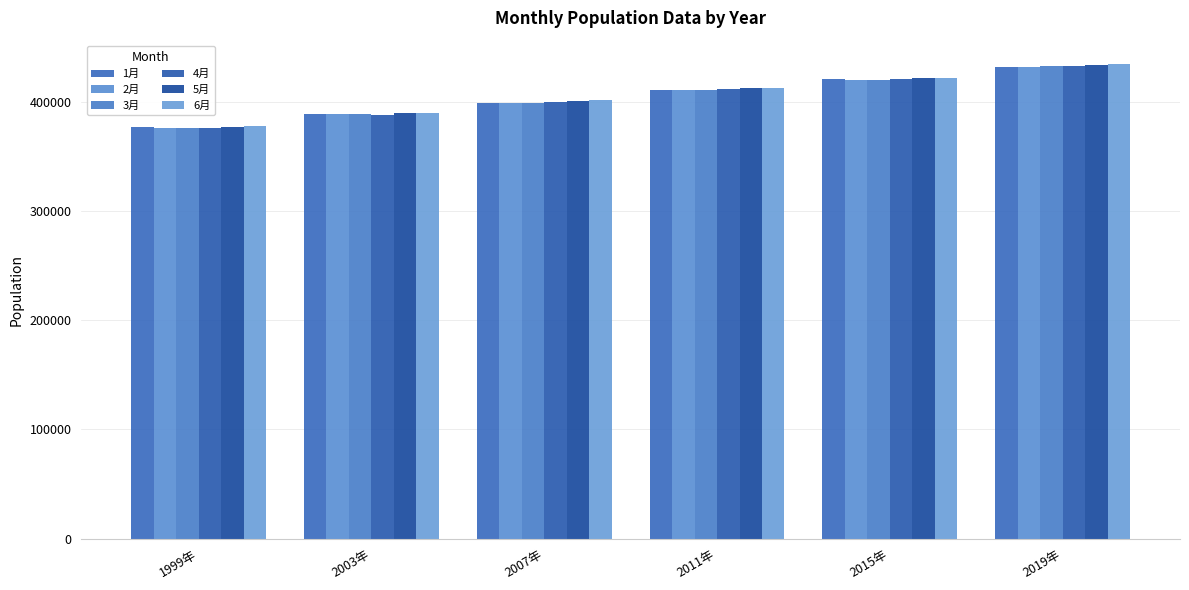

Is the value of 1月 at 2015年 greater than the value of 6月 at 2011年?

Yes